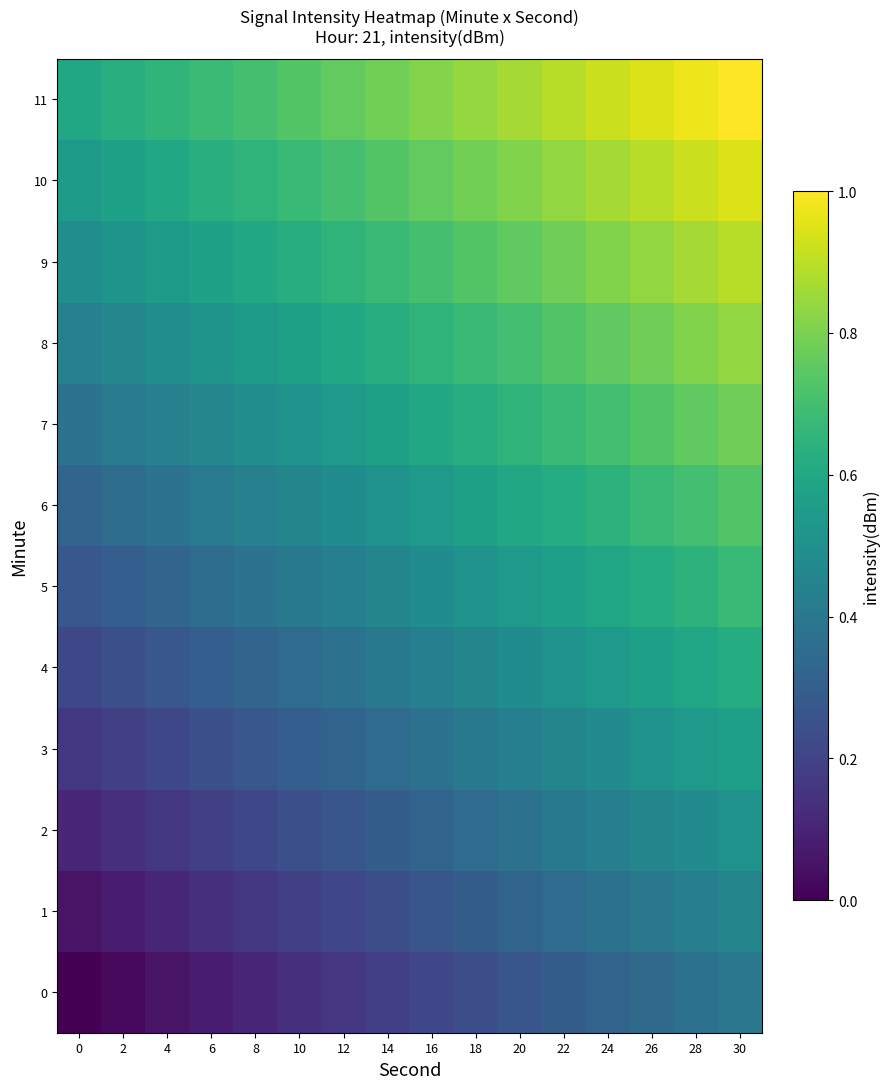

What is the total value across all series at 4?

4.2